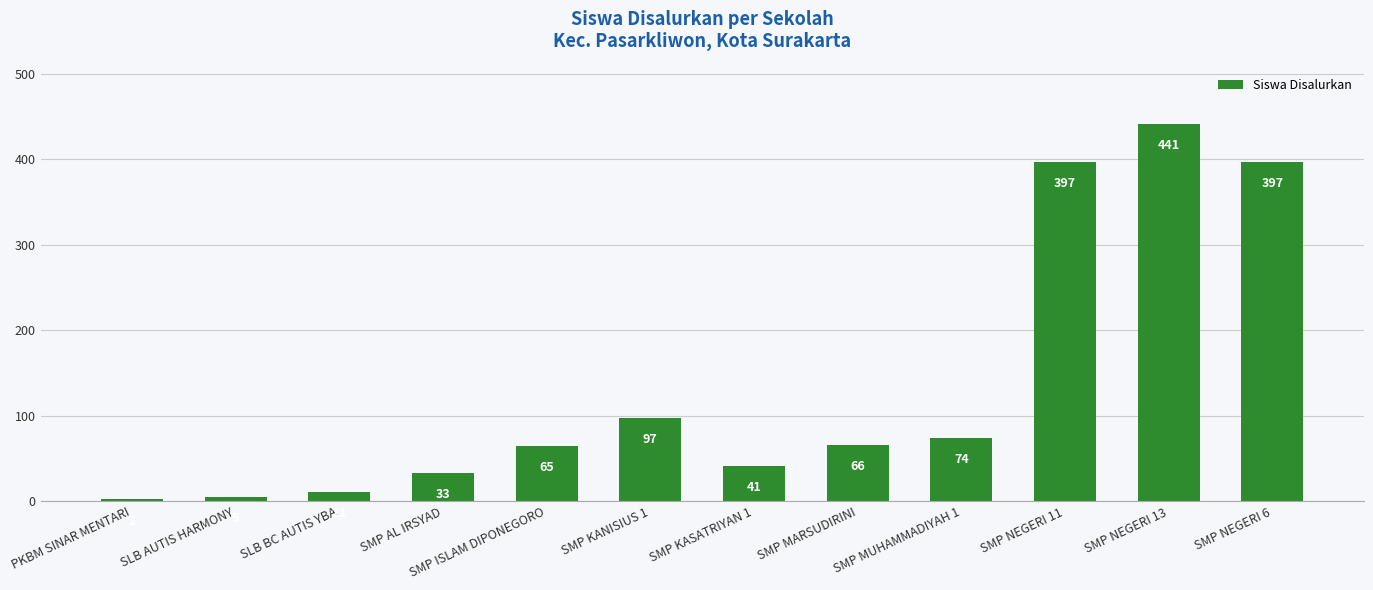

At which category does the chart reach its minimum across all series?

PKBM SINAR MENTARI